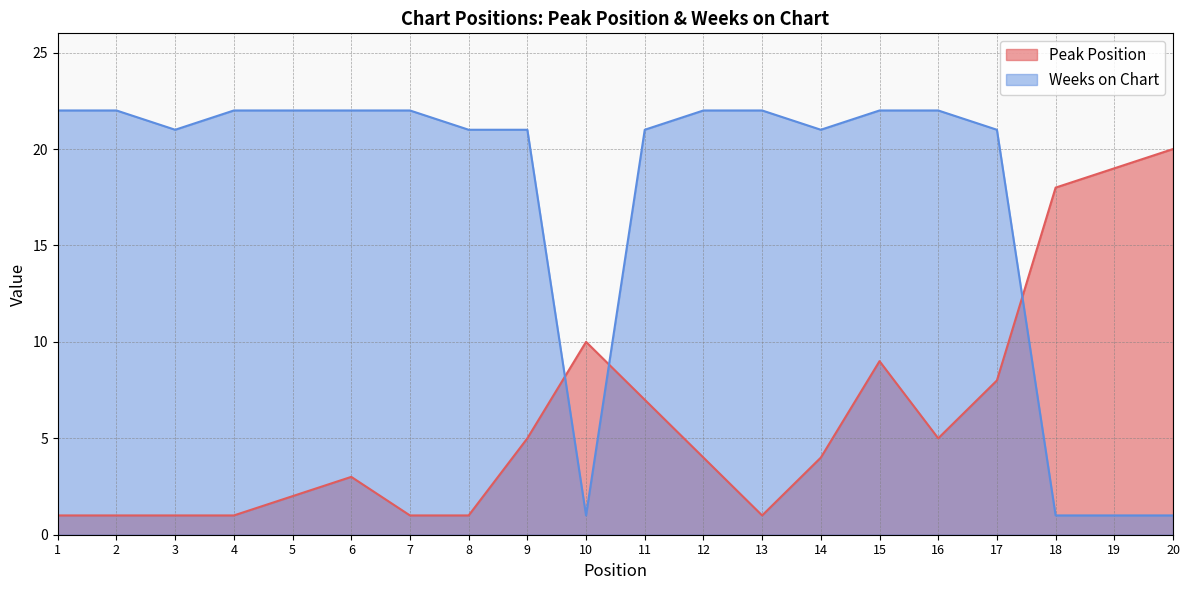

What is the value of the Weeks on Chart point at the 14th from the left?

21